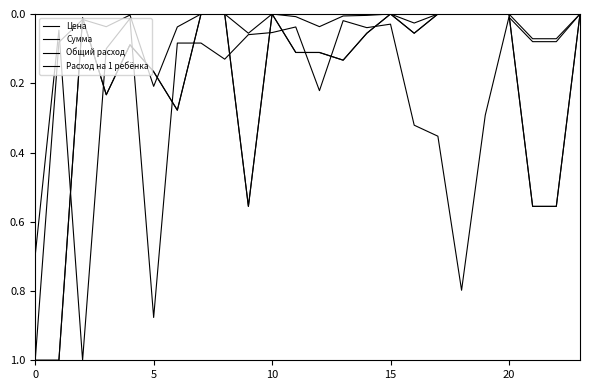

What is the sum of all Расход на 1 ребёнка values?

4.9